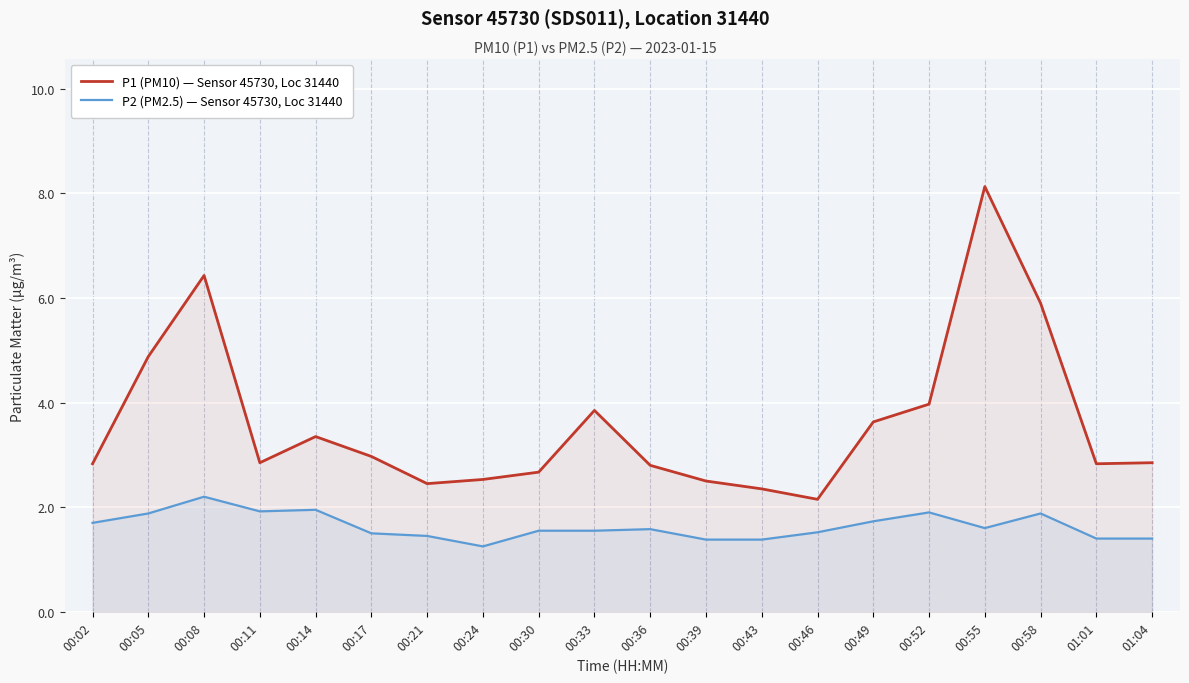

Reading left to right, extract all data points from this chart.

P1 (PM10) — Sensor 45730, Loc 31440: 2.8	4.9	6.4	2.9	3.4	3.0	2.5	2.5	2.7	3.9	2.8	2.5	2.4	2.1	3.6	4.0	8.1	5.9	2.8	2.9
P2 (PM2.5) — Sensor 45730, Loc 31440: 1.7	1.9	2.2	1.9	1.9	1.5	1.4	1.2	1.6	1.6	1.6	1.4	1.4	1.5	1.7	1.9	1.6	1.9	1.4	1.4